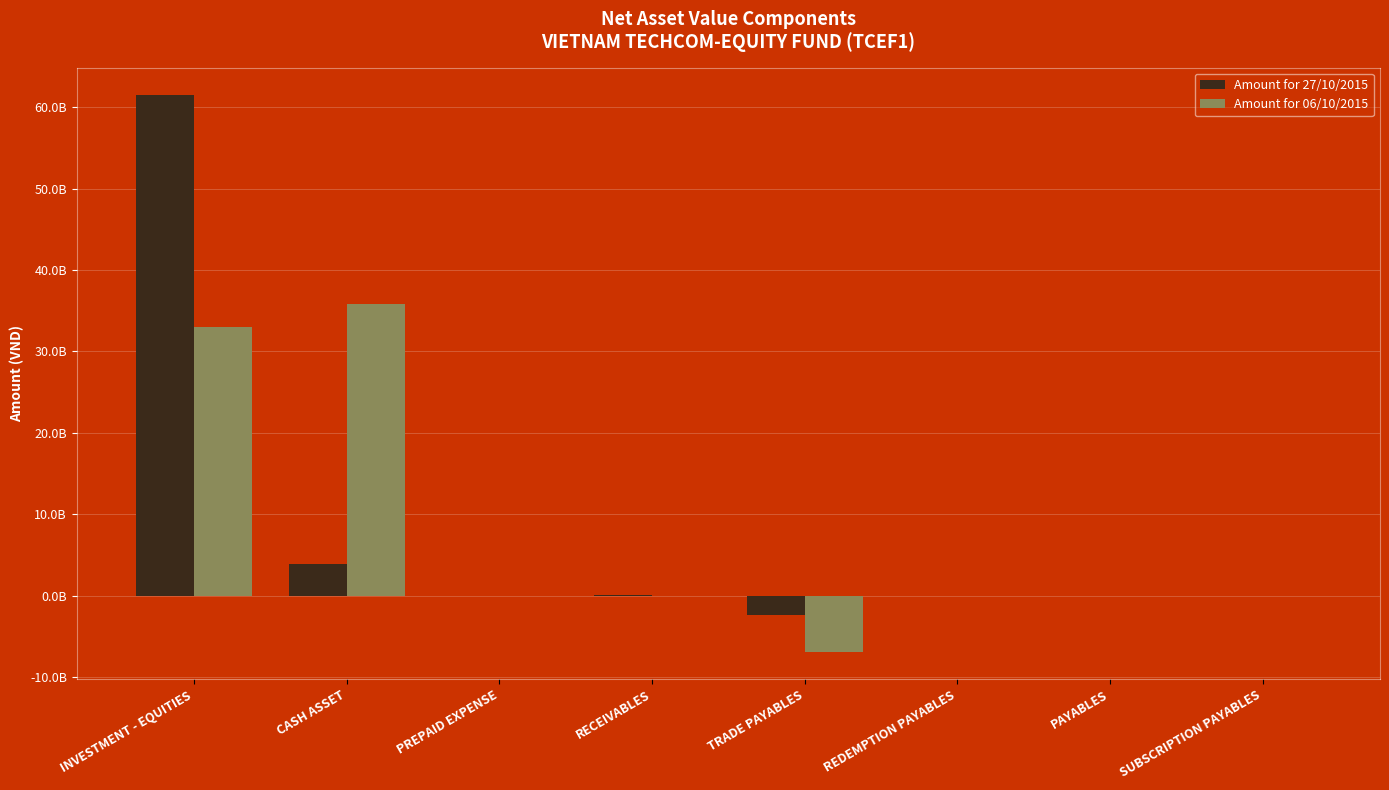

Are the bars grouped side by side (vs. stacked)?

Yes